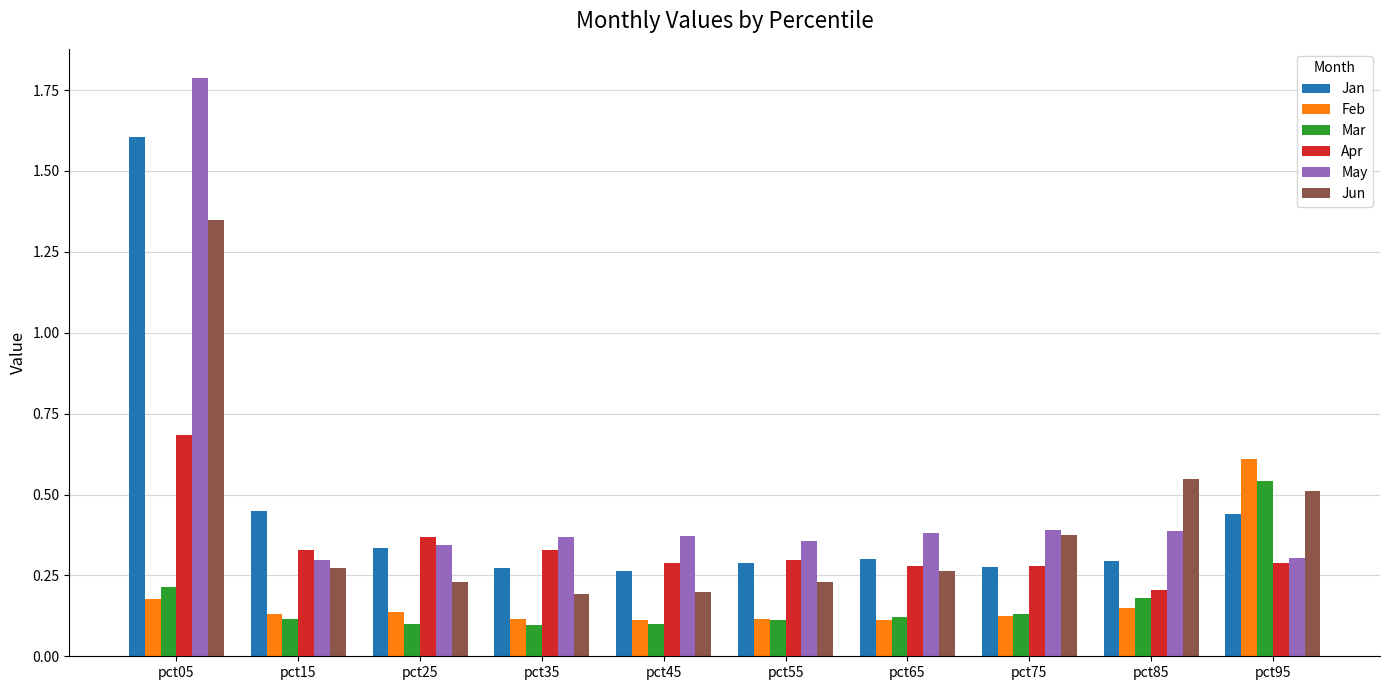

What is the difference between the maximum and second lowest values in the Jun series?

1.1